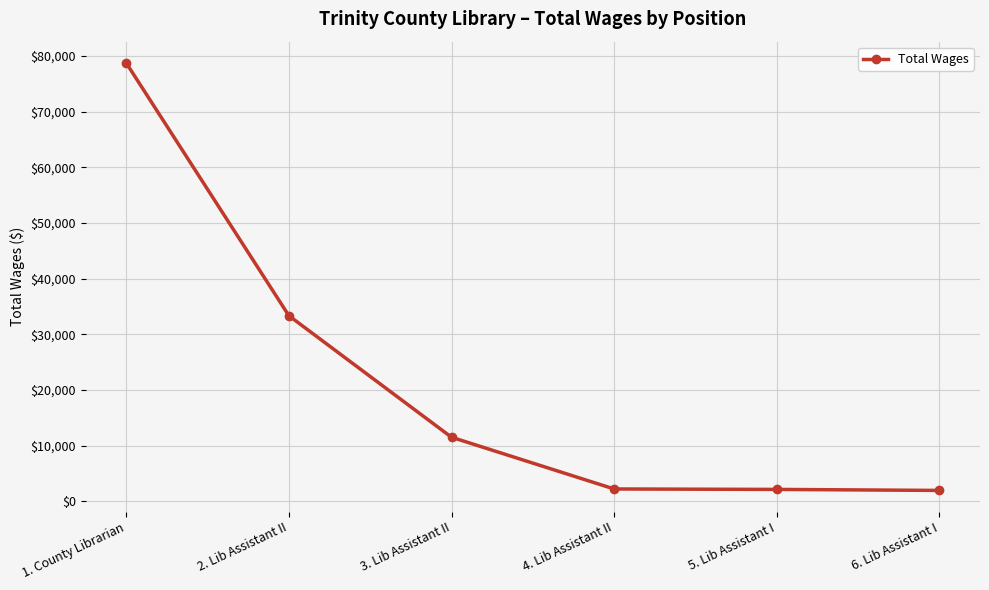

What is the label of the 1st point from the right?

6. Lib Assistant I